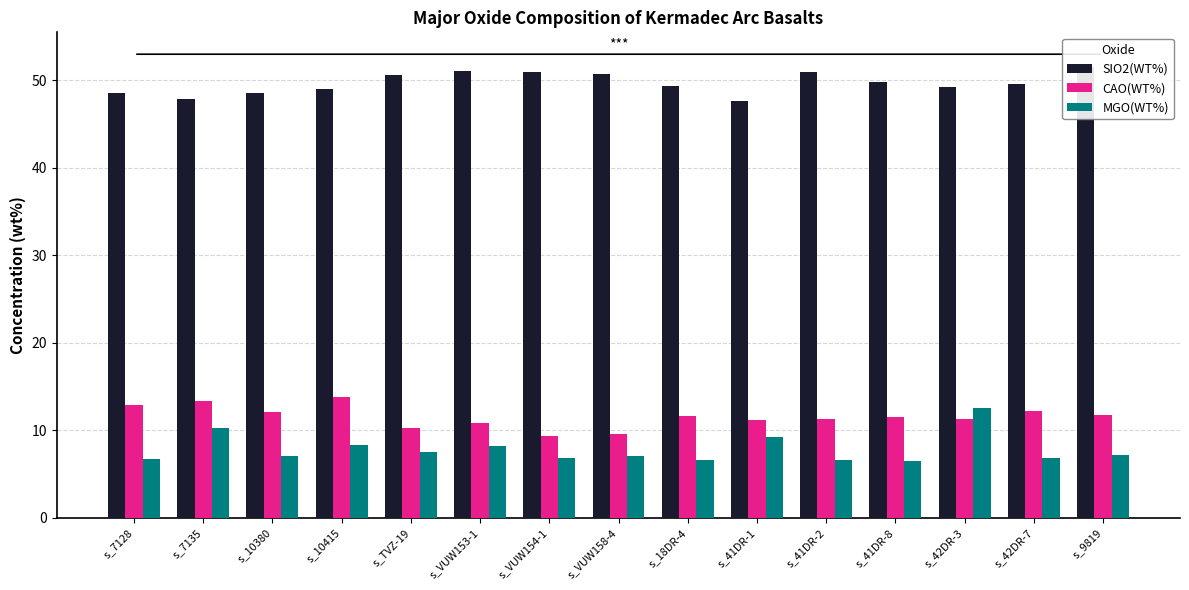

What is the total value across all series at s_41DR-8?

67.8